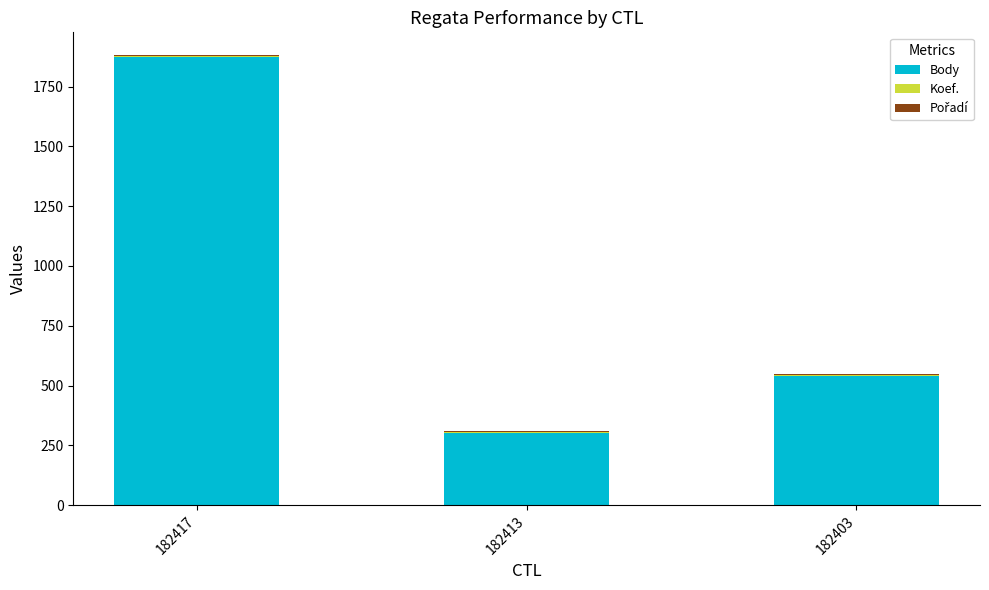

At which category is the sum across all series the highest?

182417